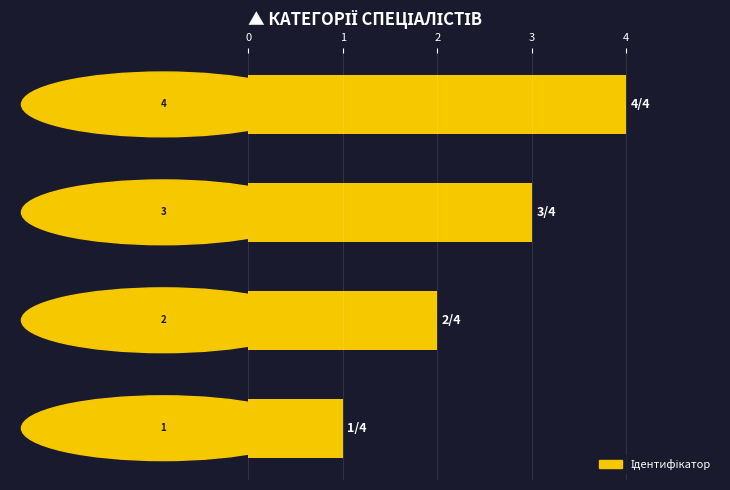

What is the difference between the maximum and minimum values?

3